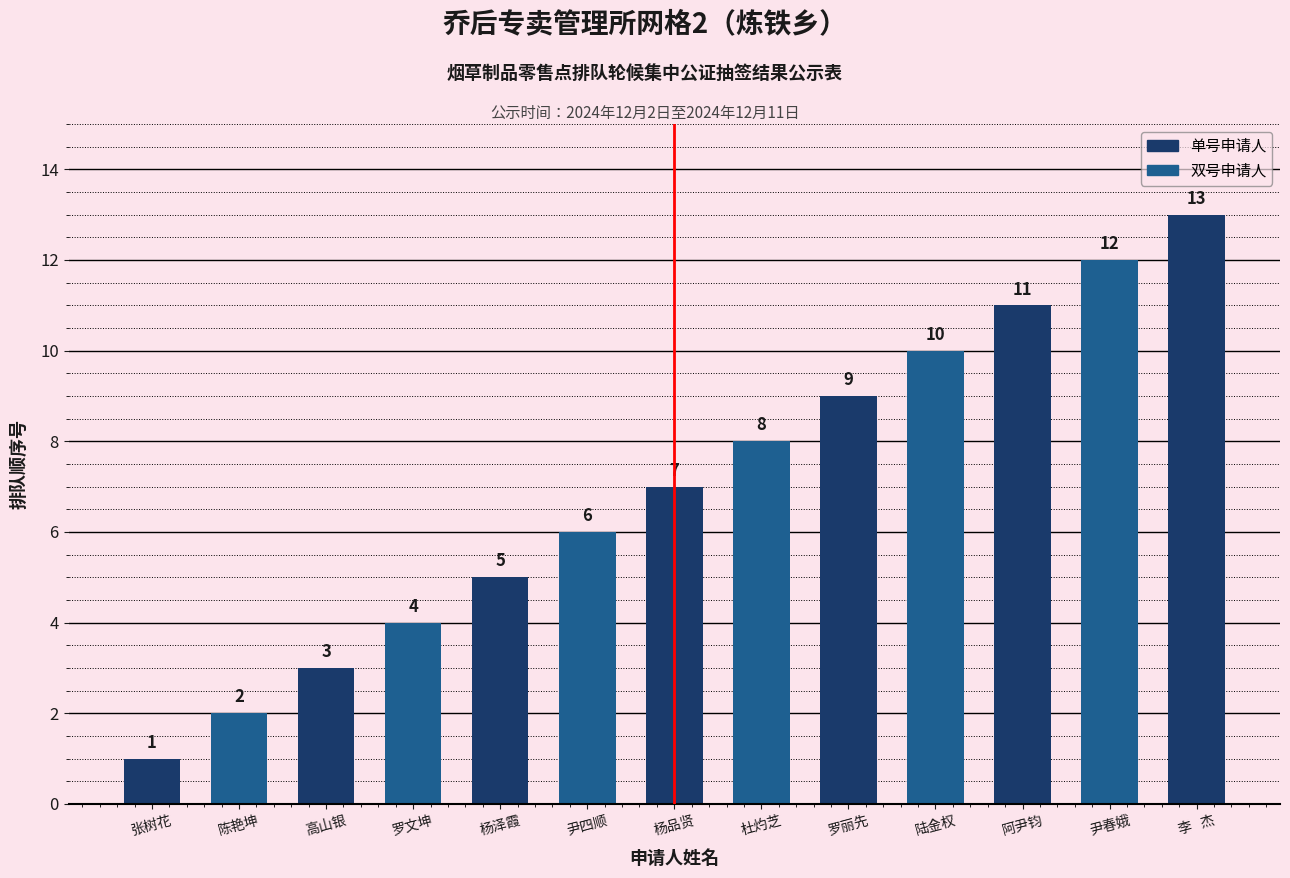

What is the label of the 3rd bar from the right?

阿尹钧